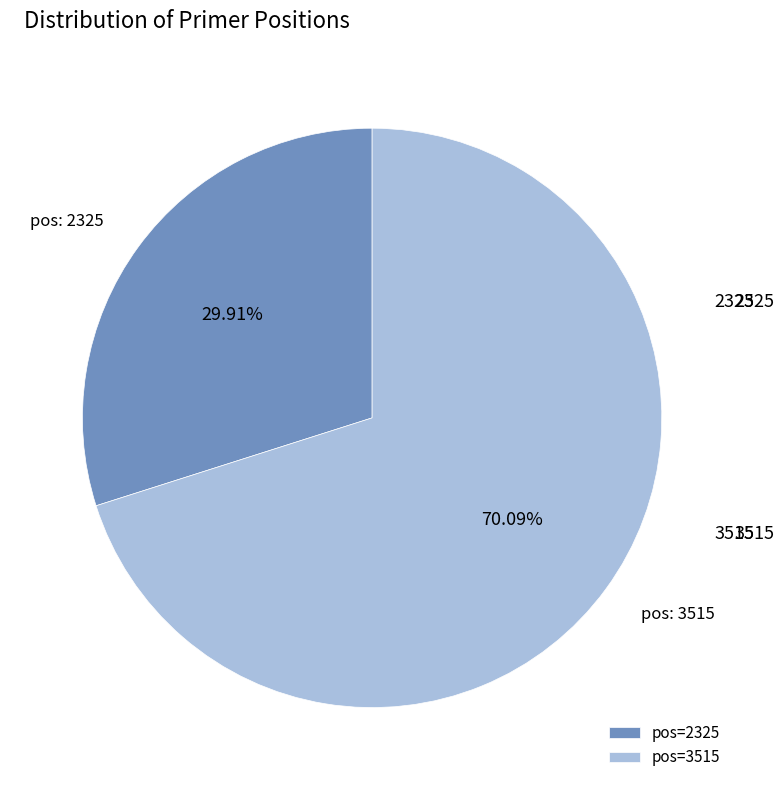

To the nearest percent, what is the average slice percentage?

50%